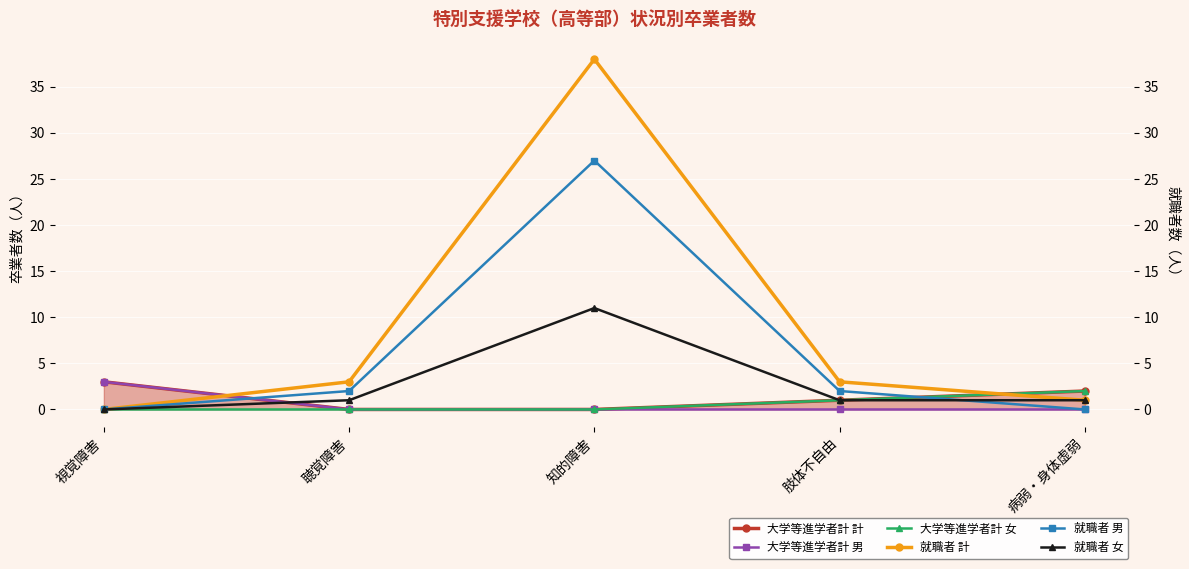

In 就職者 計, how many points are higher than both neighbors (excluding endpoints)?

1